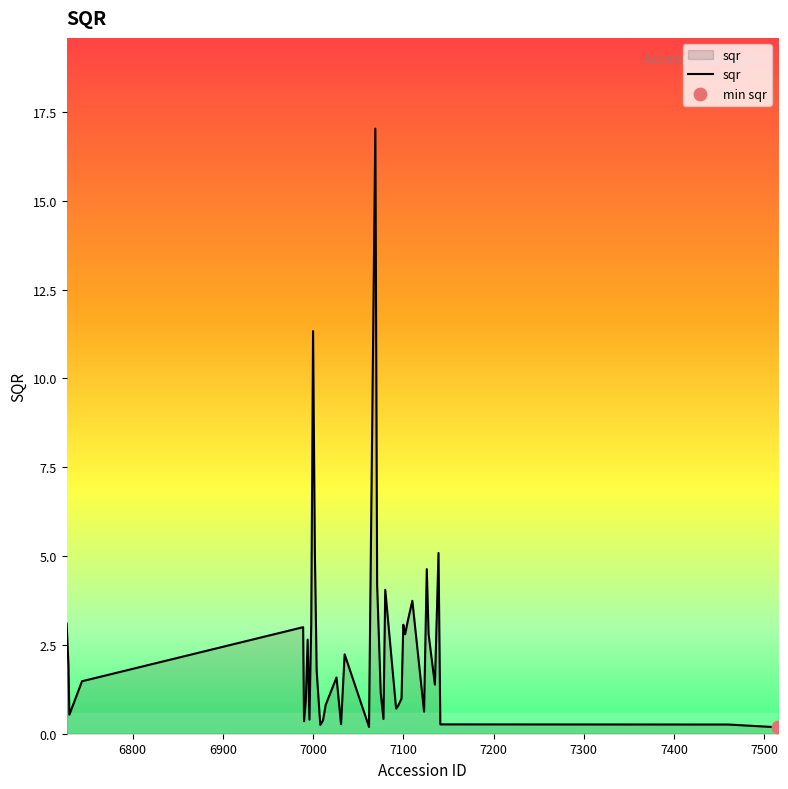

What is the greatest value displayed?

17.0